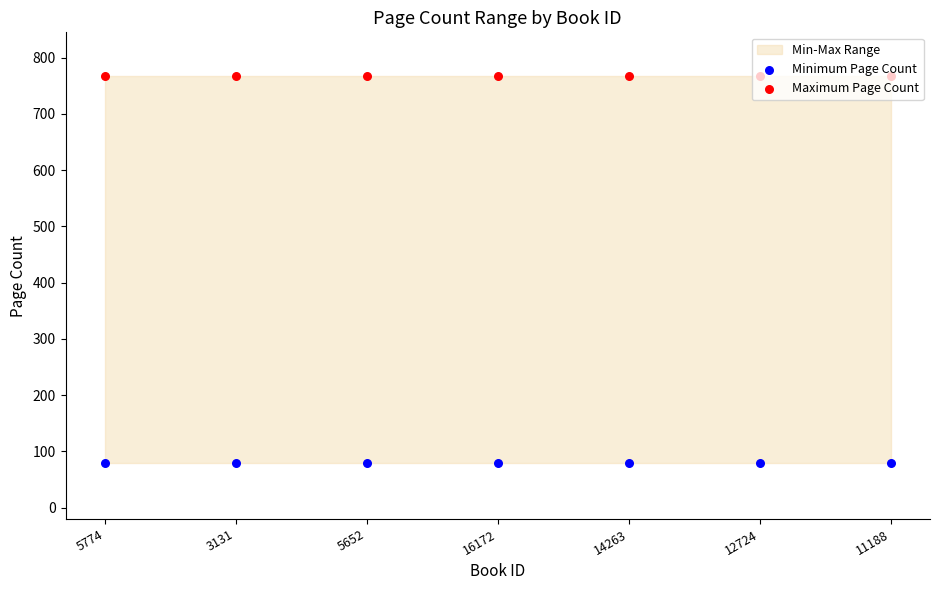

Which series has the largest total across all categories?

Maximum Page Count